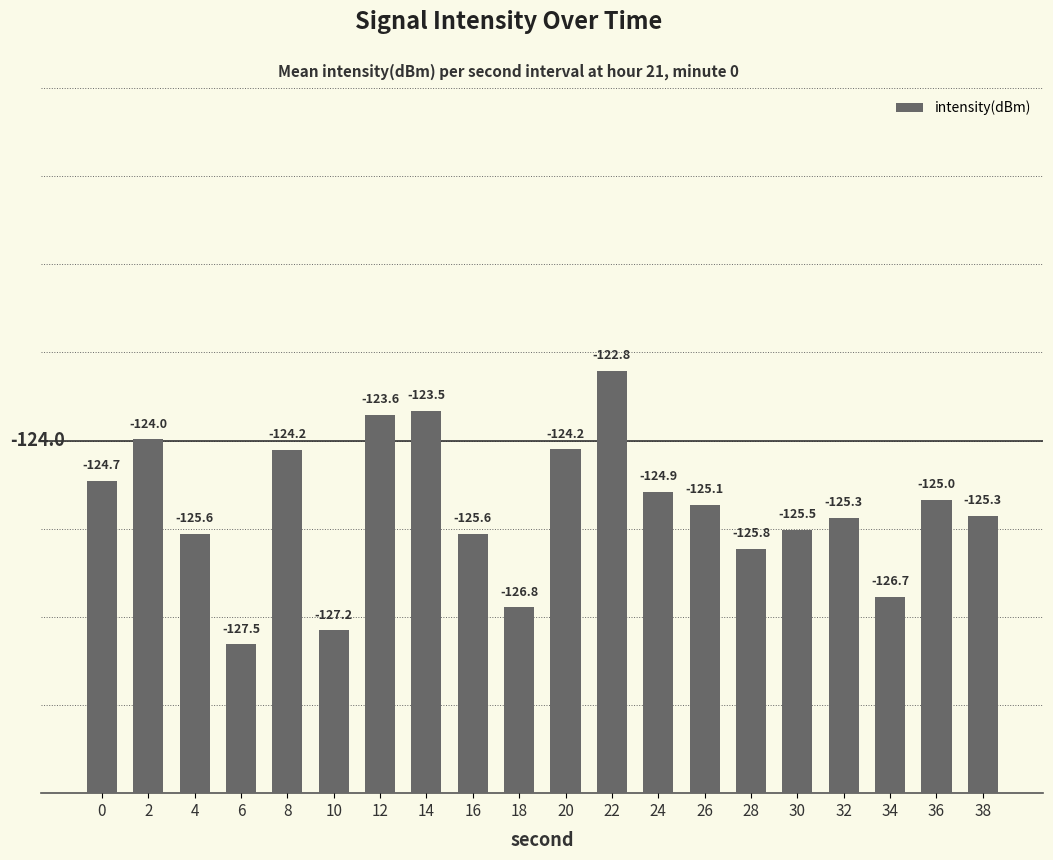

Does the chart contain stacked bars?

No